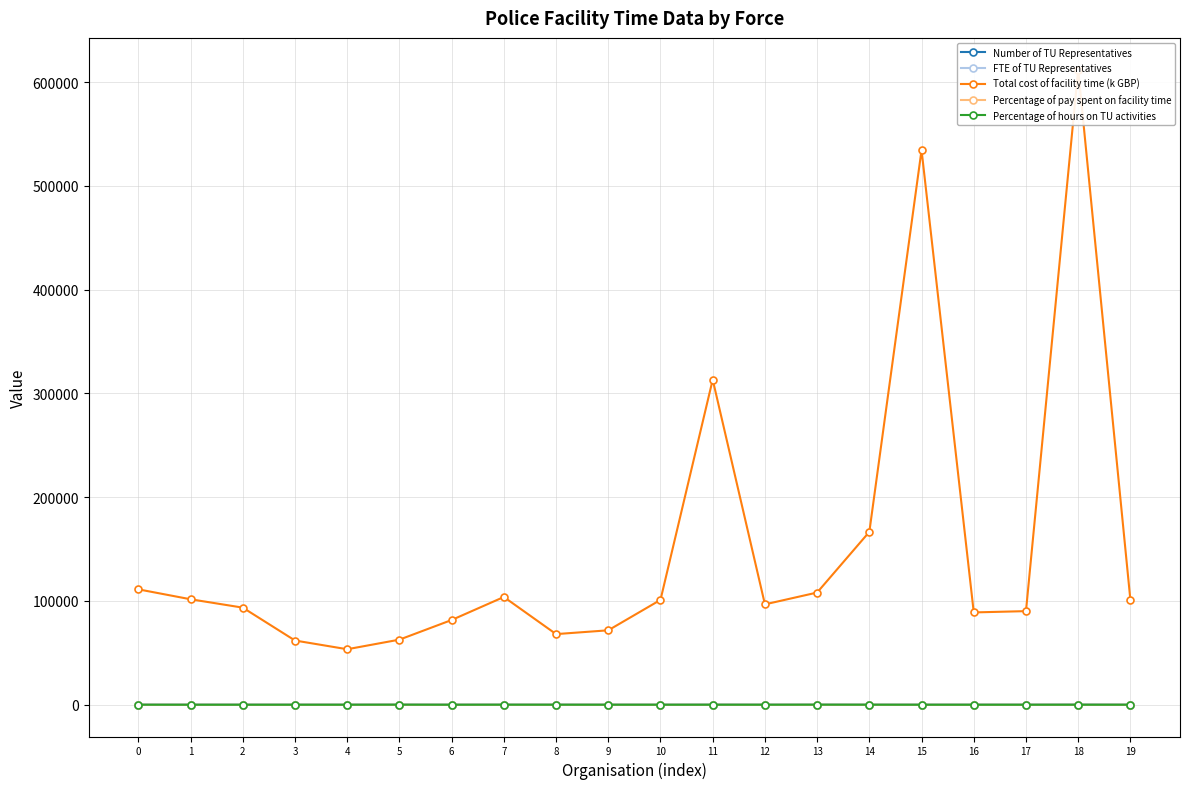

How many lines are shown in the chart?

5